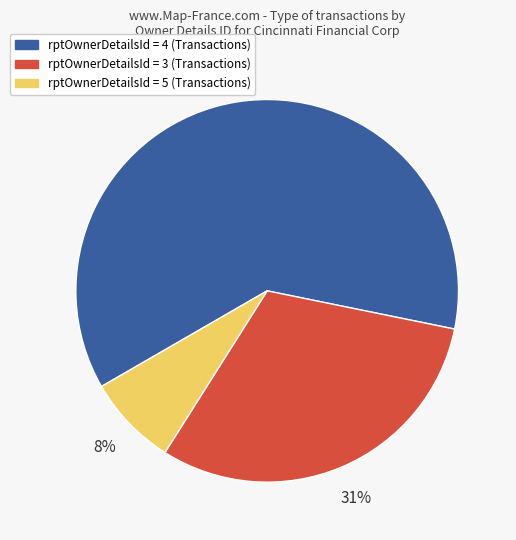

To the nearest percent, what is the average slice percentage?

33%